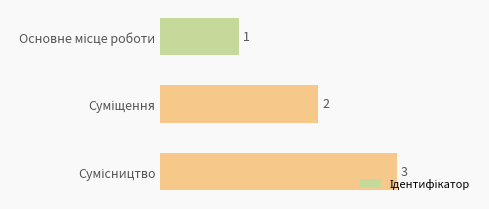

What is the value of the 2nd bar from the top?

2